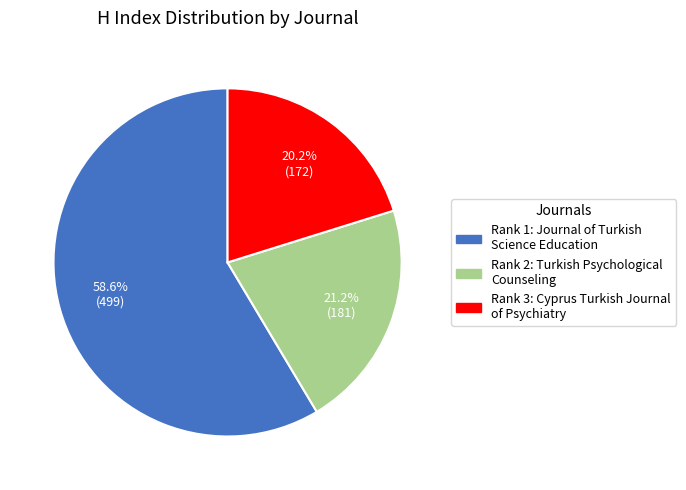

Combined, do Rank 1: Journal of Turkish Science Education and Rank 3: Cyprus Turkish Journal of Psychiatry account for over 50%?

Yes